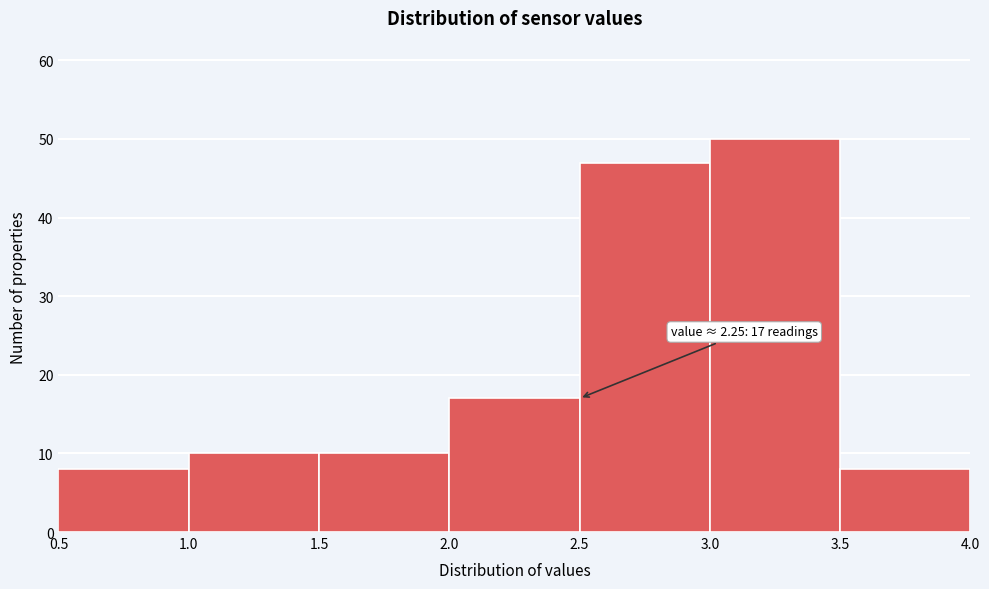

Which range on the x-axis has the tallest bar?

3.0 to 3.5